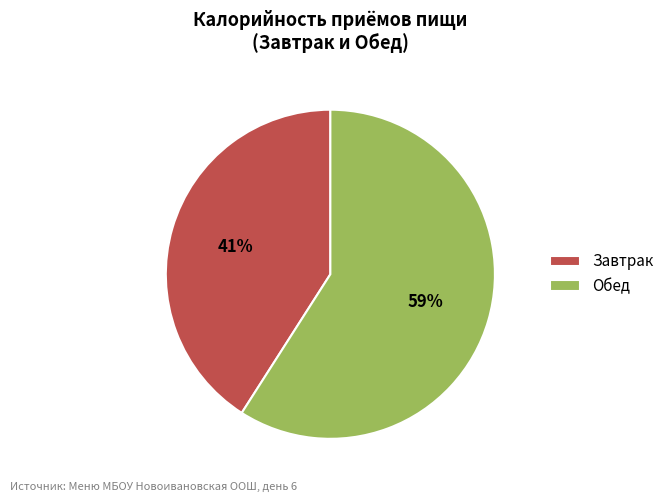

Which has a higher value, Завтрак or Обед?

Обед